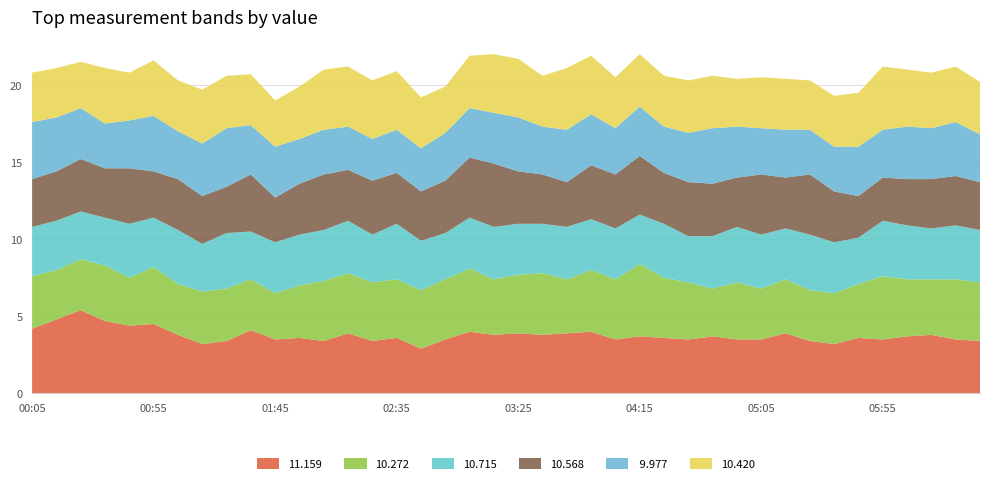

Reading left to right, what are all the values shown in this chart?

11.159: 2024/01/25 00:05=4.2	2024/01/25 00:15=4.8	2024/01/25 00:25=5.4	2024/01/25 00:35=4.7	2024/01/25 00:45=4.4	2024/01/25 00:55=4.5	2024/01/25 01:05=3.8	2024/01/25 01:15=3.2	2024/01/25 01:25=3.4	2024/01/25 01:35=4.1	2024/01/25 01:45=3.5	2024/01/25 01:55=3.6	2024/01/25 02:05=3.4	2024/01/25 02:15=3.9	2024/01/25 02:25=3.4	2024/01/25 02:35=3.6	2024/01/25 02:45=2.9	2024/01/25 02:55=3.5	2024/01/25 03:05=4.0	2024/01/25 03:15=3.8	2024/01/25 03:25=3.9	2024/01/25 03:35=3.8	2024/01/25 03:45=3.9	2024/01/25 03:55=4.0	2024/01/25 04:05=3.5	2024/01/25 04:15=3.7	2024/01/25 04:25=3.6	2024/01/25 04:35=3.5	2024/01/25 04:45=3.7	2024/01/25 04:55=3.5	2024/01/25 05:05=3.5	2024/01/25 05:15=3.9	2024/01/25 05:25=3.4	2024/01/25 05:35=3.2	2024/01/25 05:45=3.6	2024/01/25 05:55=3.5	2024/01/25 06:05=3.7	2024/01/25 06:15=3.8	2024/01/25 06:25=3.5	2024/01/25 06:35=3.4
10.272: 2024/01/25 00:05=3.4	2024/01/25 00:15=3.2	2024/01/25 00:25=3.3	2024/01/25 00:35=3.6	2024/01/25 00:45=3.1	2024/01/25 00:55=3.7	2024/01/25 01:05=3.3	2024/01/25 01:15=3.4	2024/01/25 01:25=3.4	2024/01/25 01:35=3.3	2024/01/25 01:45=3.0	2024/01/25 01:55=3.4	2024/01/25 02:05=3.9	2024/01/25 02:15=3.9	2024/01/25 02:25=3.8	2024/01/25 02:35=3.8	2024/01/25 02:45=3.8	2024/01/25 02:55=3.9	2024/01/25 03:05=4.1	2024/01/25 03:15=3.6	2024/01/25 03:25=3.8	2024/01/25 03:35=4.0	2024/01/25 03:45=3.5	2024/01/25 03:55=4.0	2024/01/25 04:05=3.9	2024/01/25 04:15=4.7	2024/01/25 04:25=3.9	2024/01/25 04:35=3.7	2024/01/25 04:45=3.1	2024/01/25 04:55=3.7	2024/01/25 05:05=3.3	2024/01/25 05:15=3.5	2024/01/25 05:25=3.3	2024/01/25 05:35=3.3	2024/01/25 05:45=3.5	2024/01/25 05:55=4.1	2024/01/25 06:05=3.7	2024/01/25 06:15=3.6	2024/01/25 06:25=3.9	2024/01/25 06:35=3.8
10.715: 2024/01/25 00:05=3.2	2024/01/25 00:15=3.2	2024/01/25 00:25=3.1	2024/01/25 00:35=3.1	2024/01/25 00:45=3.5	2024/01/25 00:55=3.2	2024/01/25 01:05=3.5	2024/01/25 01:15=3.1	2024/01/25 01:25=3.6	2024/01/25 01:35=3.1	2024/01/25 01:45=3.3	2024/01/25 01:55=3.3	2024/01/25 02:05=3.3	2024/01/25 02:15=3.4	2024/01/25 02:25=3.1	2024/01/25 02:35=3.6	2024/01/25 02:45=3.2	2024/01/25 02:55=3.0	2024/01/25 03:05=3.3	2024/01/25 03:15=3.4	2024/01/25 03:25=3.3	2024/01/25 03:35=3.2	2024/01/25 03:45=3.4	2024/01/25 03:55=3.3	2024/01/25 04:05=3.3	2024/01/25 04:15=3.2	2024/01/25 04:25=3.5	2024/01/25 04:35=3.0	2024/01/25 04:45=3.4	2024/01/25 04:55=3.6	2024/01/25 05:05=3.5	2024/01/25 05:15=3.3	2024/01/25 05:25=3.6	2024/01/25 05:35=3.3	2024/01/25 05:45=3.0	2024/01/25 05:55=3.6	2024/01/25 06:05=3.5	2024/01/25 06:15=3.3	2024/01/25 06:25=3.5	2024/01/25 06:35=3.4
10.568: 2024/01/25 00:05=3.1	2024/01/25 00:15=3.2	2024/01/25 00:25=3.4	2024/01/25 00:35=3.2	2024/01/25 00:45=3.6	2024/01/25 00:55=3.0	2024/01/25 01:05=3.3	2024/01/25 01:15=3.1	2024/01/25 01:25=3.0	2024/01/25 01:35=3.7	2024/01/25 01:45=2.9	2024/01/25 01:55=3.3	2024/01/25 02:05=3.6	2024/01/25 02:15=3.3	2024/01/25 02:25=3.5	2024/01/25 02:35=3.3	2024/01/25 02:45=3.2	2024/01/25 02:55=3.4	2024/01/25 03:05=3.9	2024/01/25 03:15=4.1	2024/01/25 03:25=3.4	2024/01/25 03:35=3.2	2024/01/25 03:45=2.9	2024/01/25 03:55=3.5	2024/01/25 04:05=3.5	2024/01/25 04:15=3.8	2024/01/25 04:25=3.3	2024/01/25 04:35=3.5	2024/01/25 04:45=3.4	2024/01/25 04:55=3.2	2024/01/25 05:05=3.9	2024/01/25 05:15=3.3	2024/01/25 05:25=3.9	2024/01/25 05:35=3.3	2024/01/25 05:45=2.7	2024/01/25 05:55=2.8	2024/01/25 06:05=3.0	2024/01/25 06:15=3.2	2024/01/25 06:25=3.2	2024/01/25 06:35=3.1
 9.977: 2024/01/25 00:05=3.7	2024/01/25 00:15=3.5	2024/01/25 00:25=3.3	2024/01/25 00:35=2.9	2024/01/25 00:45=3.1	2024/01/25 00:55=3.6	2024/01/25 01:05=3.1	2024/01/25 01:15=3.4	2024/01/25 01:25=3.8	2024/01/25 01:35=3.2	2024/01/25 01:45=3.3	2024/01/25 01:55=2.9	2024/01/25 02:05=2.9	2024/01/25 02:15=2.8	2024/01/25 02:25=2.7	2024/01/25 02:35=2.8	2024/01/25 02:45=2.8	2024/01/25 02:55=3.1	2024/01/25 03:05=3.2	2024/01/25 03:15=3.3	2024/01/25 03:25=3.5	2024/01/25 03:35=3.1	2024/01/25 03:45=3.4	2024/01/25 03:55=3.3	2024/01/25 04:05=3.0	2024/01/25 04:15=3.2	2024/01/25 04:25=3.0	2024/01/25 04:35=3.2	2024/01/25 04:45=3.6	2024/01/25 04:55=3.3	2024/01/25 05:05=3.0	2024/01/25 05:15=3.1	2024/01/25 05:25=2.9	2024/01/25 05:35=2.9	2024/01/25 05:45=3.2	2024/01/25 05:55=3.1	2024/01/25 06:05=3.4	2024/01/25 06:15=3.3	2024/01/25 06:25=3.5	2024/01/25 06:35=3.1
10.420: 2024/01/25 00:05=3.2	2024/01/25 00:15=3.2	2024/01/25 00:25=3.0	2024/01/25 00:35=3.6	2024/01/25 00:45=3.1	2024/01/25 00:55=3.6	2024/01/25 01:05=3.3	2024/01/25 01:15=3.5	2024/01/25 01:25=3.4	2024/01/25 01:35=3.3	2024/01/25 01:45=3.0	2024/01/25 01:55=3.4	2024/01/25 02:05=3.9	2024/01/25 02:15=3.9	2024/01/25 02:25=3.8	2024/01/25 02:35=3.8	2024/01/25 02:45=3.3	2024/01/25 02:55=3.0	2024/01/25 03:05=3.4	2024/01/25 03:15=3.8	2024/01/25 03:25=3.8	2024/01/25 03:35=3.3	2024/01/25 03:45=4.0	2024/01/25 03:55=3.8	2024/01/25 04:05=3.3	2024/01/25 04:15=3.4	2024/01/25 04:25=3.3	2024/01/25 04:35=3.4	2024/01/25 04:45=3.4	2024/01/25 04:55=3.1	2024/01/25 05:05=3.3	2024/01/25 05:15=3.3	2024/01/25 05:25=3.2	2024/01/25 05:35=3.3	2024/01/25 05:45=3.5	2024/01/25 05:55=4.1	2024/01/25 06:05=3.7	2024/01/25 06:15=3.6	2024/01/25 06:25=3.6	2024/01/25 06:35=3.4